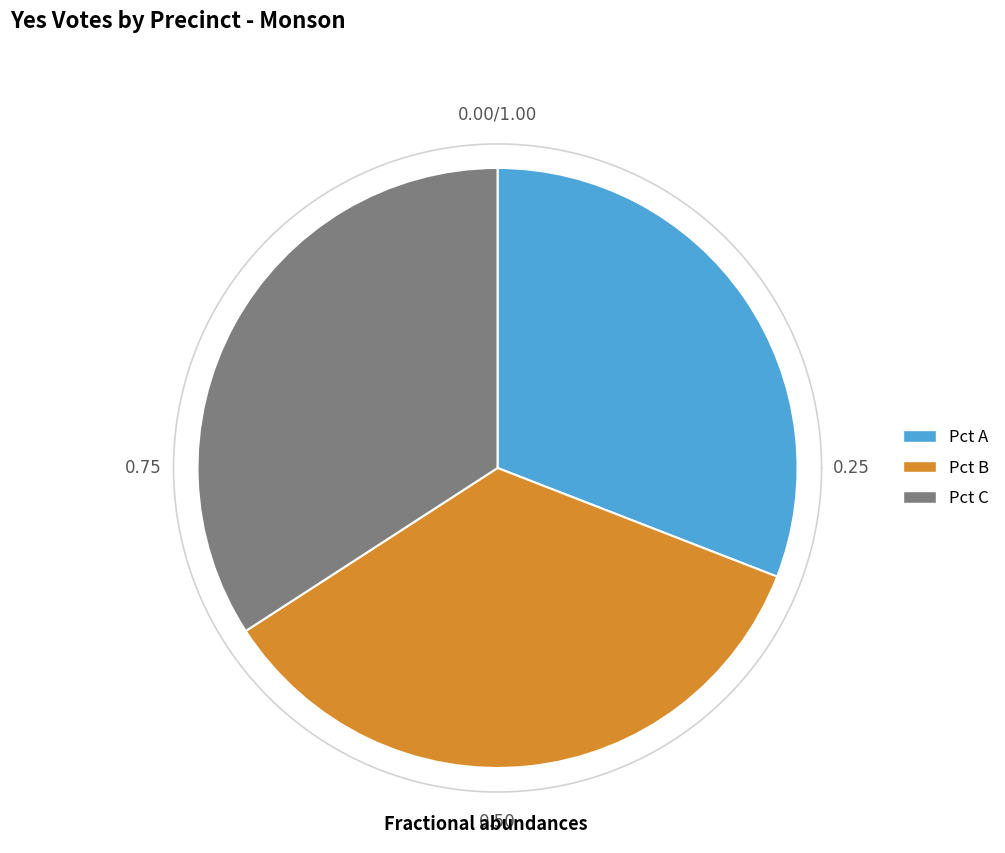

Combined, what portion of the pie is Pct C and Pct A?

65.0%